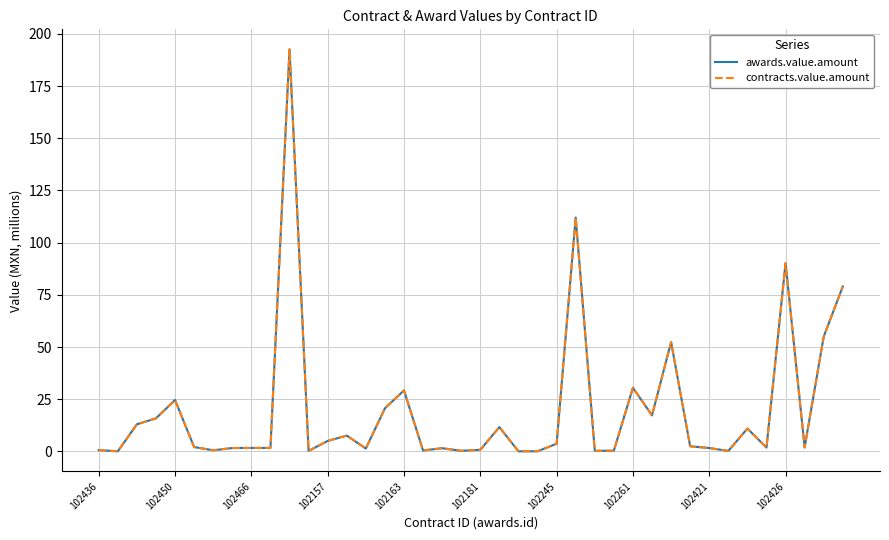

At how many categories does at least one series exceed 51?

6